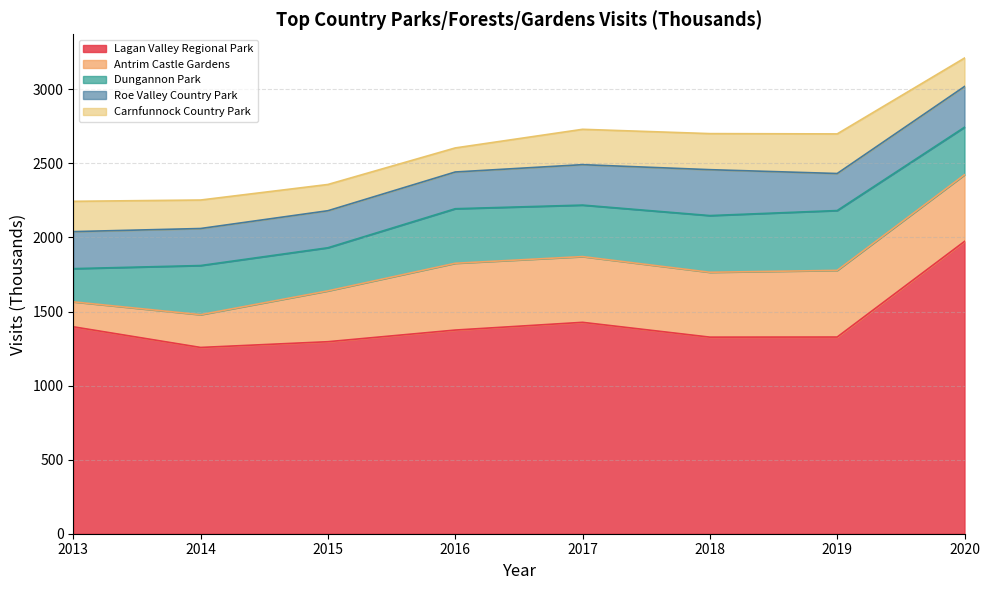

What is the difference between the highest and lowest values at 2016?

1212.3